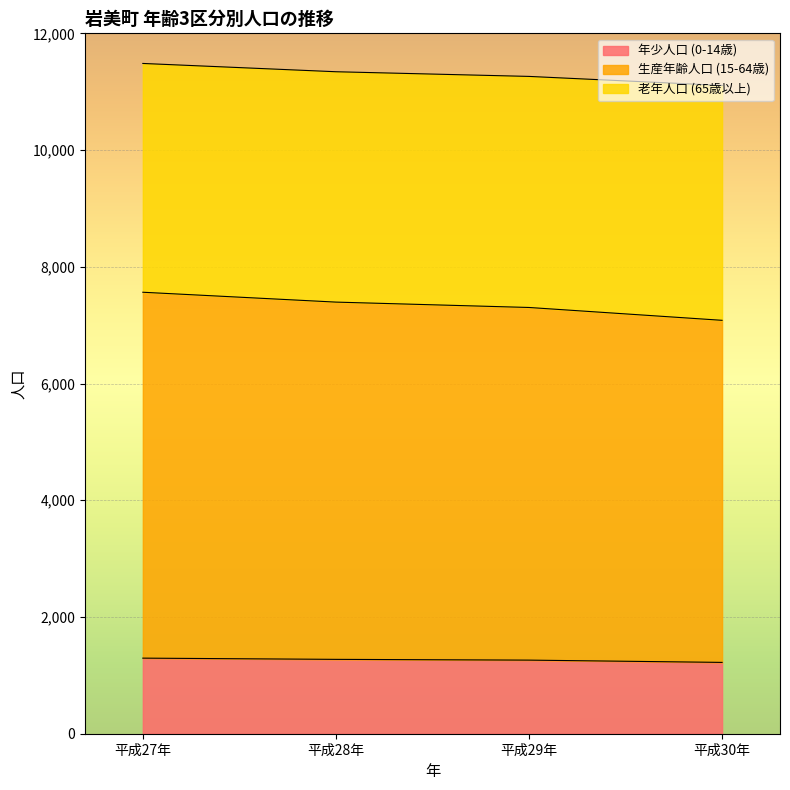

Which category has the lowest value in the 年少人口 (0-14歳) series?

平成30年